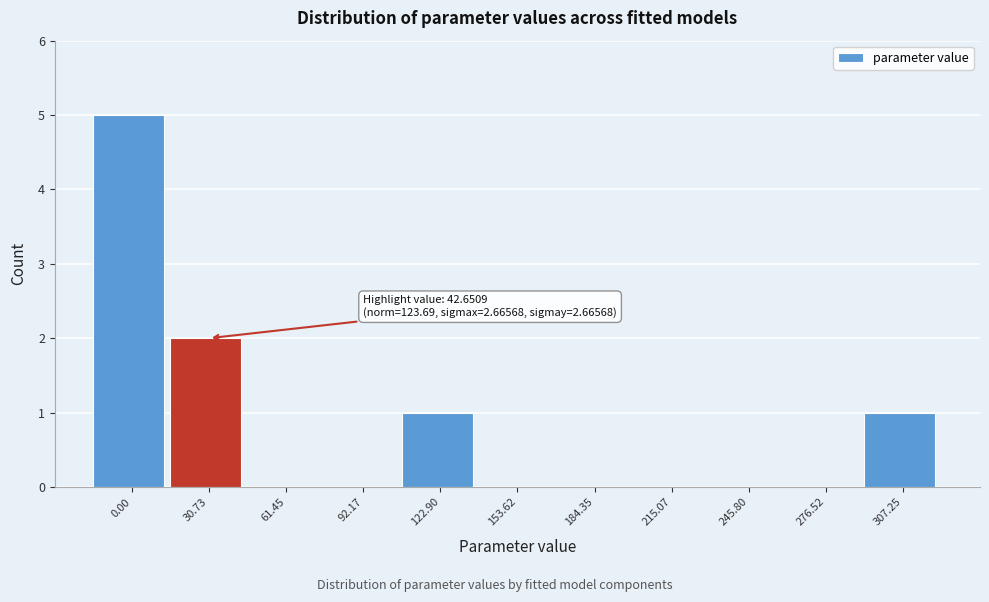

Reading left to right, what are all the values shown in this chart?

0.00=5	30.73=2	61.45=0	92.17=0	122.90=1	153.62=0	184.35=0	215.07=0	245.80=0	276.52=0	307.25=1